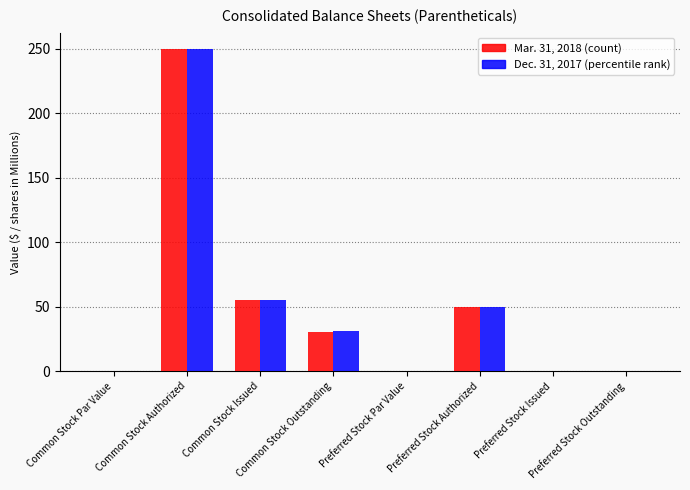

What is the greatest value displayed?

250.0